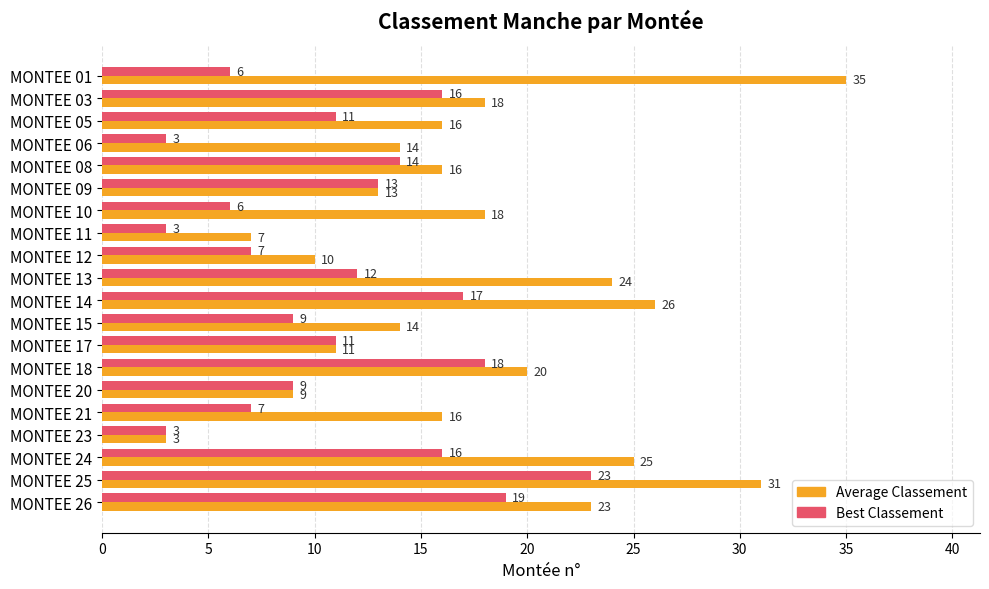

Which series has the widest spread of values?

Average Classement